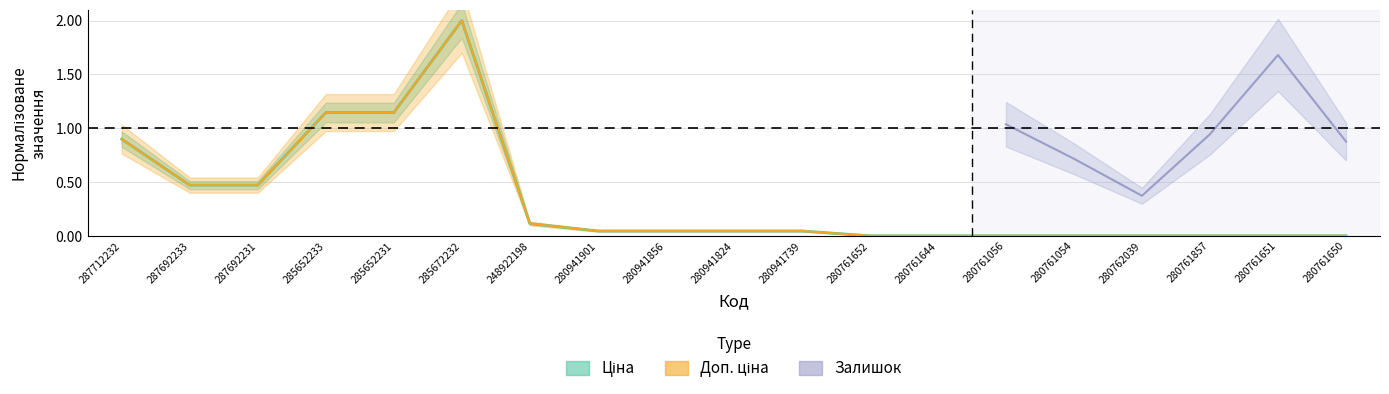

At which label is Ціна closest to 1?

287712232